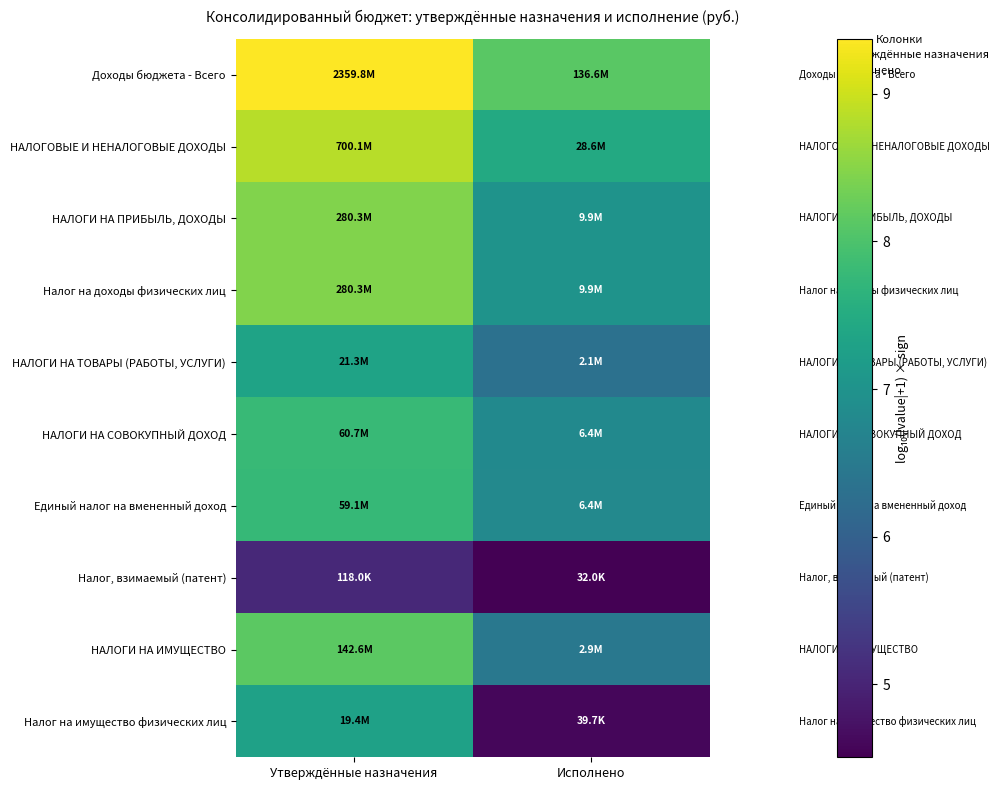

Between Утверждённые назначения and Исполнено, which is larger?

Утверждённые назначения